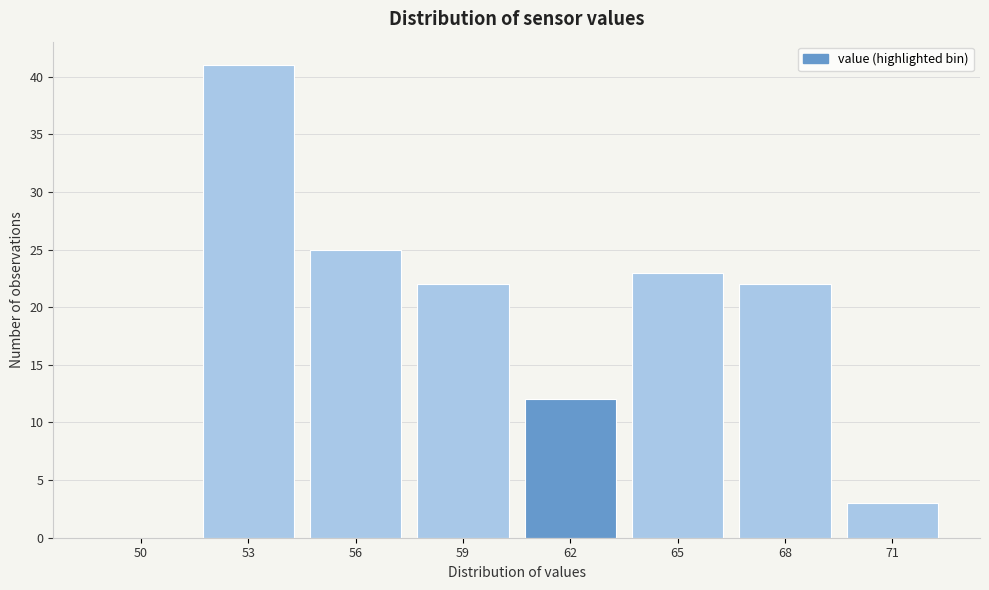

Reading left to right, transcribe all the data shown in this chart.

50=0	53=41	56=25	59=22	62=12	65=23	68=22	71=3